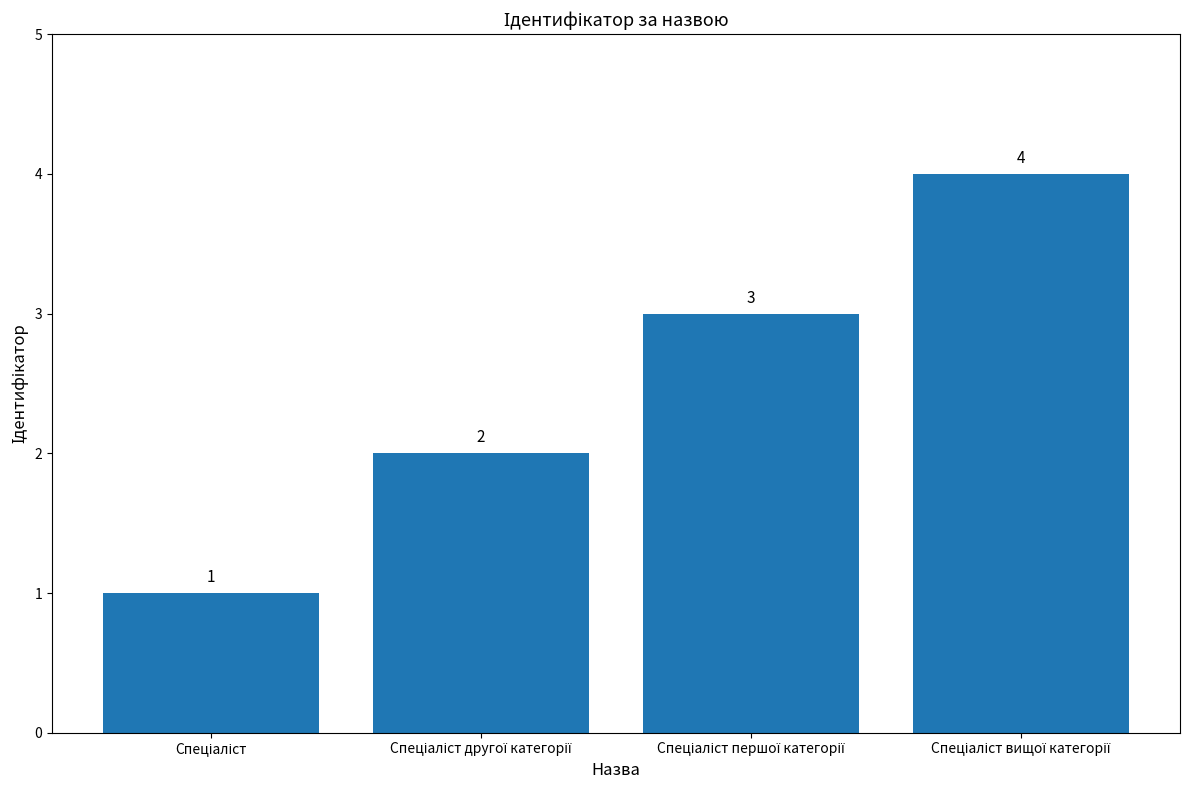

What is the sum of all values?

10